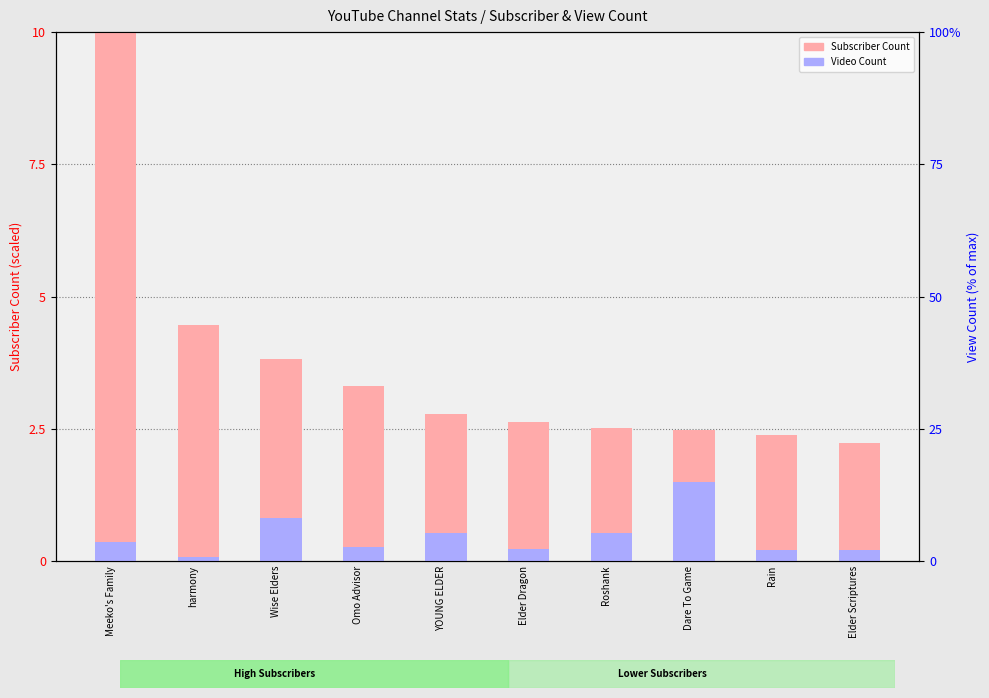

How many bars are there in total?

20